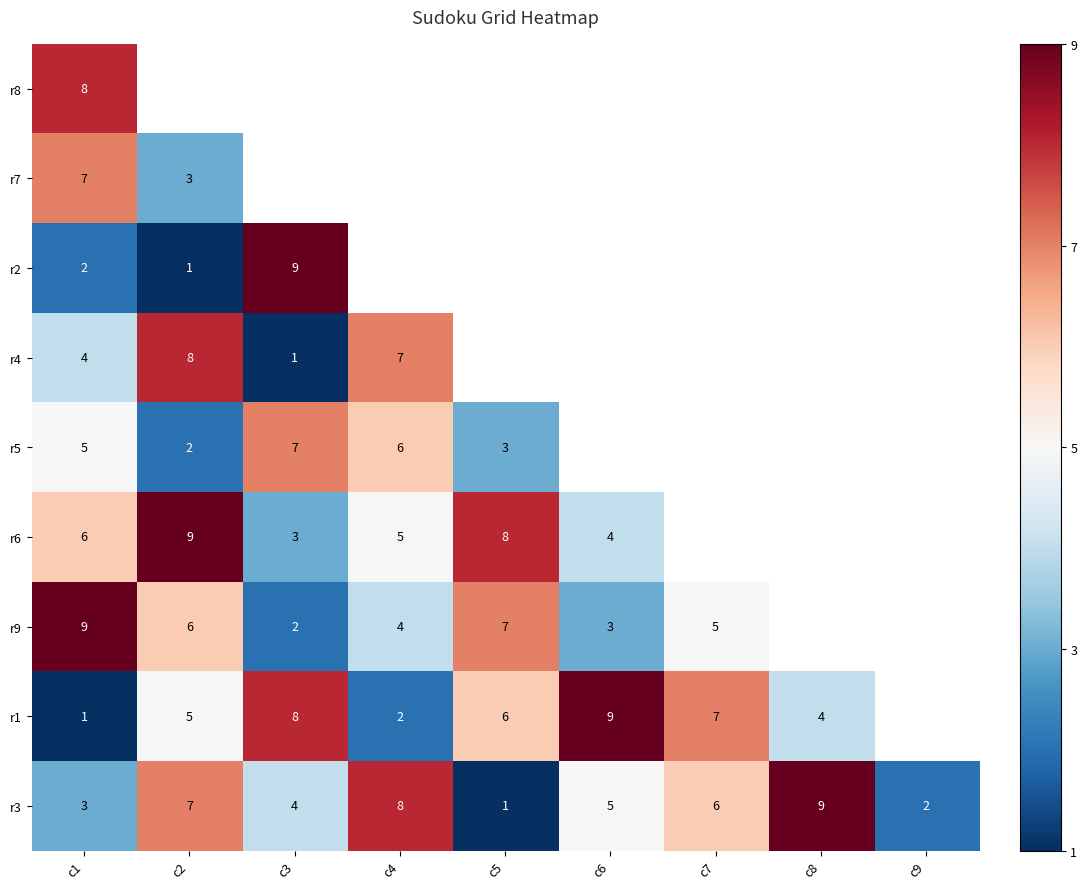

The r9 series shows 0 at c3. True or false?

False